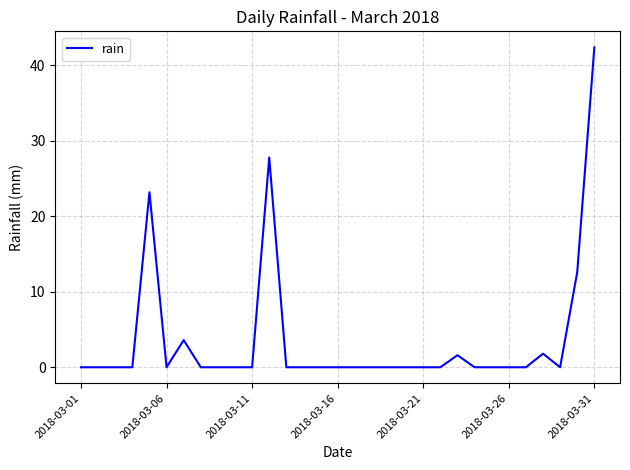

What is the difference between the second highest and second lowest values?

27.8